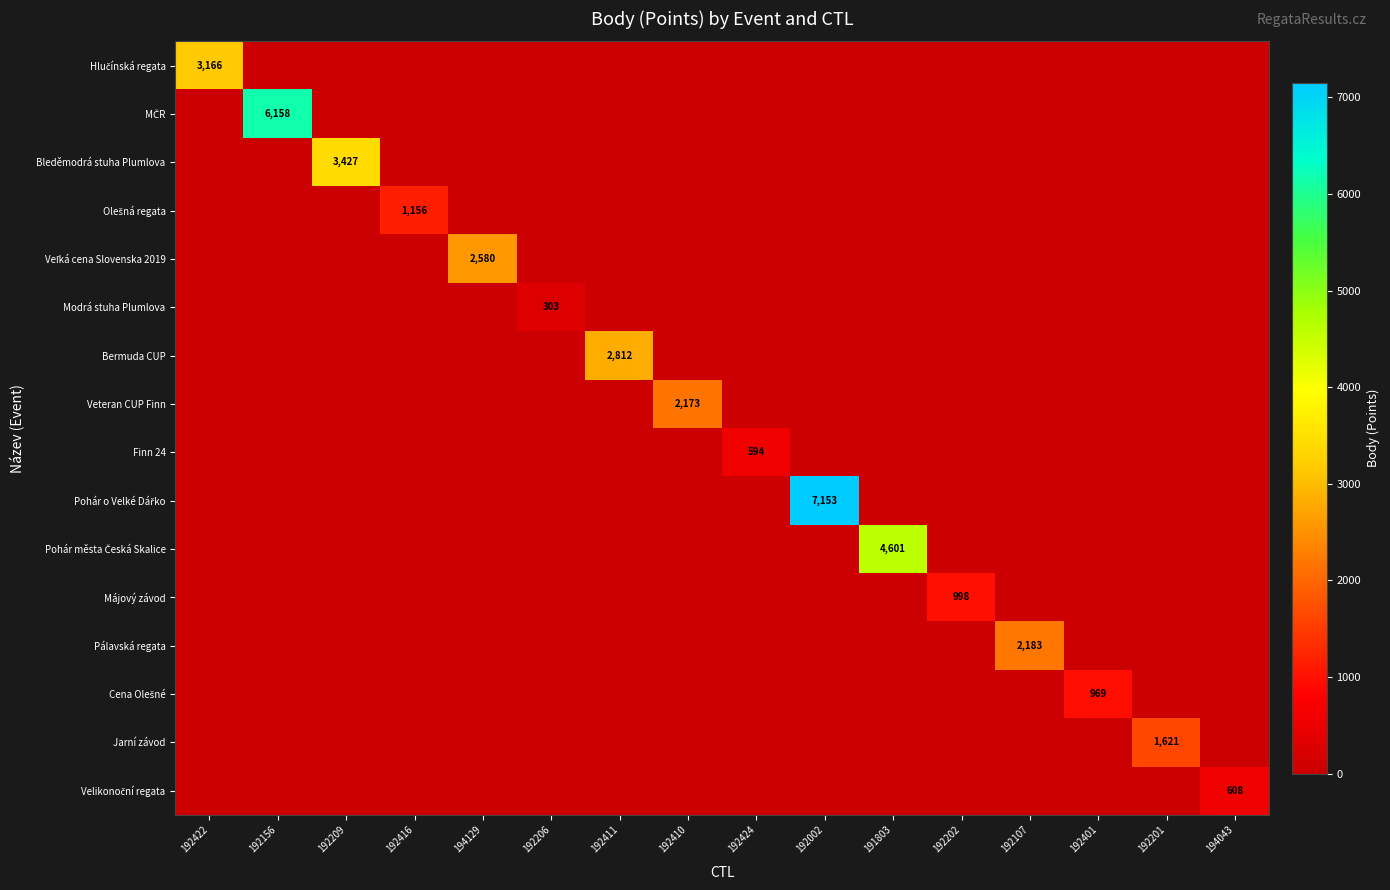

Which category has the highest value in the Májový závod series?

192202